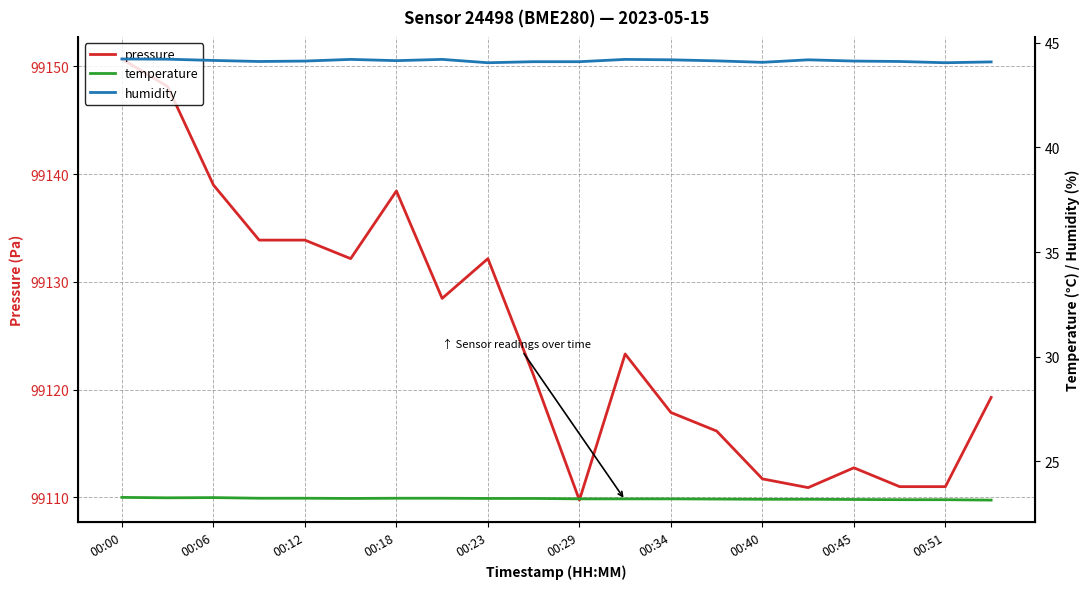

At which label does pressure reach its peak?

00:00